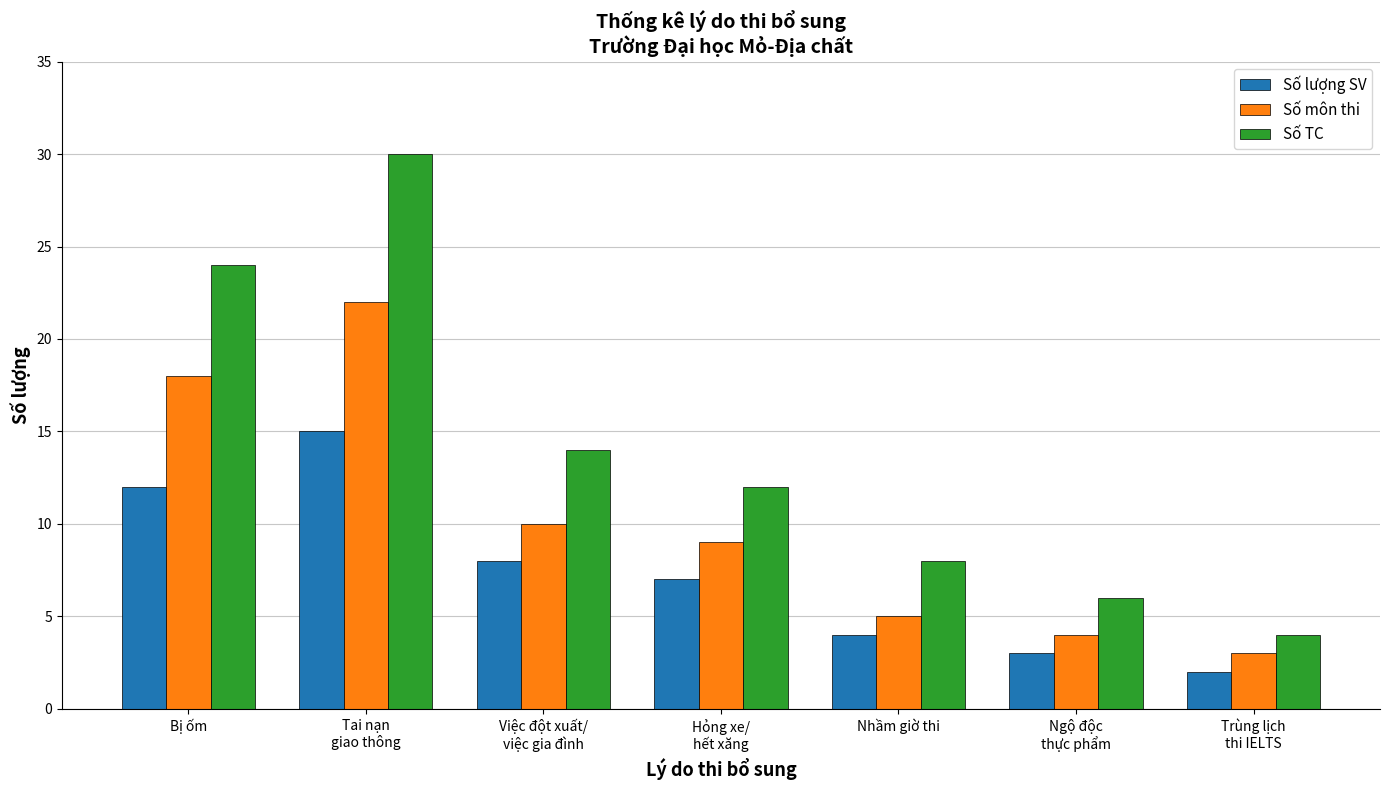

What is the total value across all series at Việc đột xuất/
việc gia đình?

32